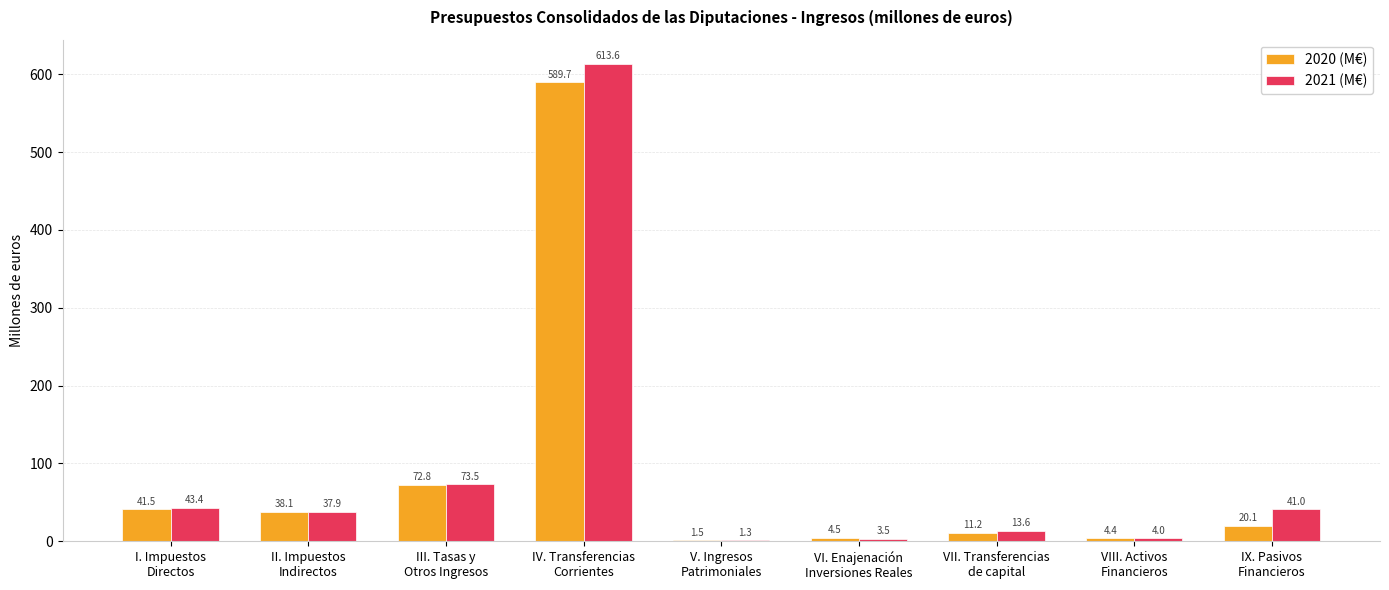

Is the value of 2020 (M€) at IV. Transferencias
Corrientes greater than the value of 2021 (M€) at II. Impuestos
Indirectos?

Yes